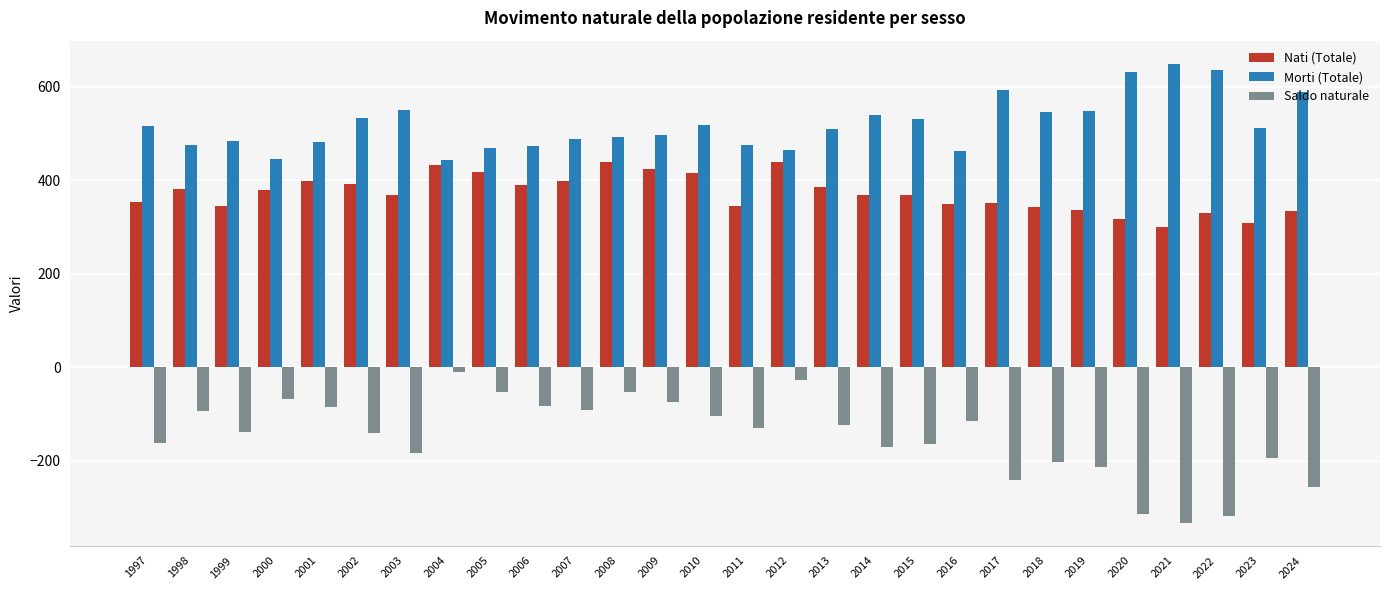

What value does the Saldo naturale series have at 2024, to the nearest 5?

-255